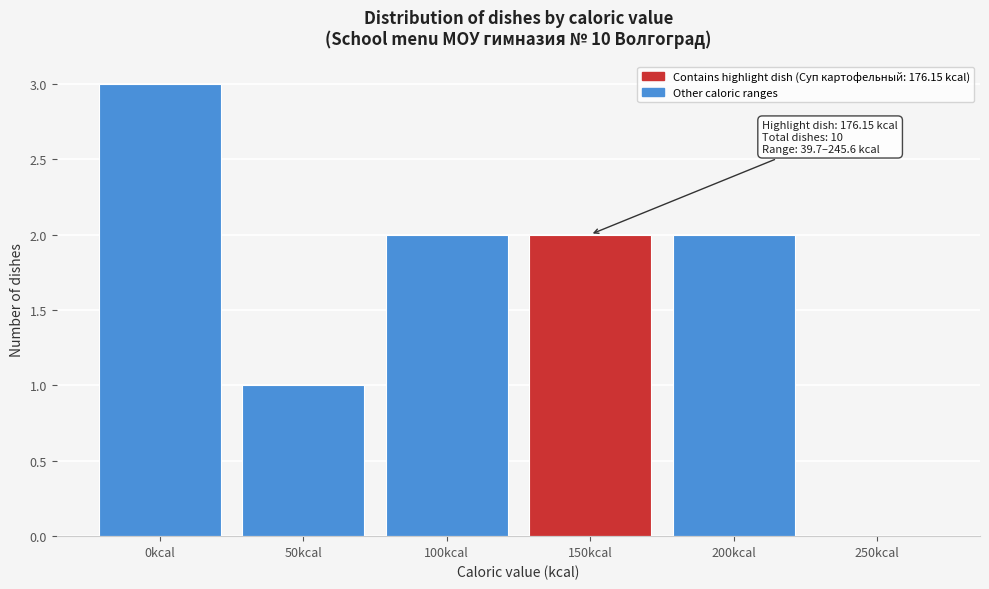

Reading right to left, extract all data points from this chart.

250kcal=0	200kcal=2	150kcal=2	100kcal=2	50kcal=1	0kcal=3